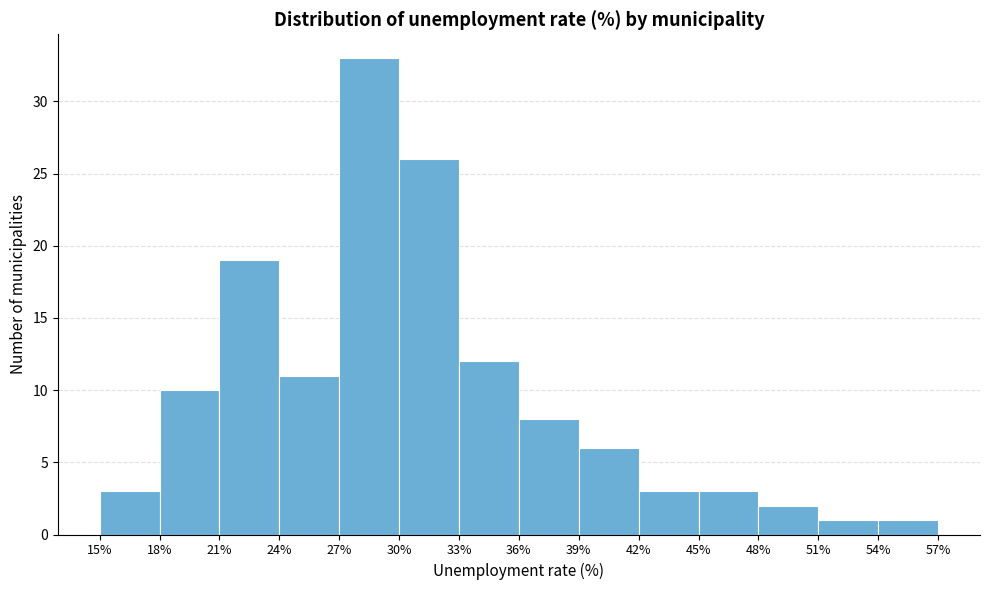

What is the height of the bar covering 54% to 57% on the x-axis? The values are not printed on the chart, so give them approximately, as read against the axis.

1